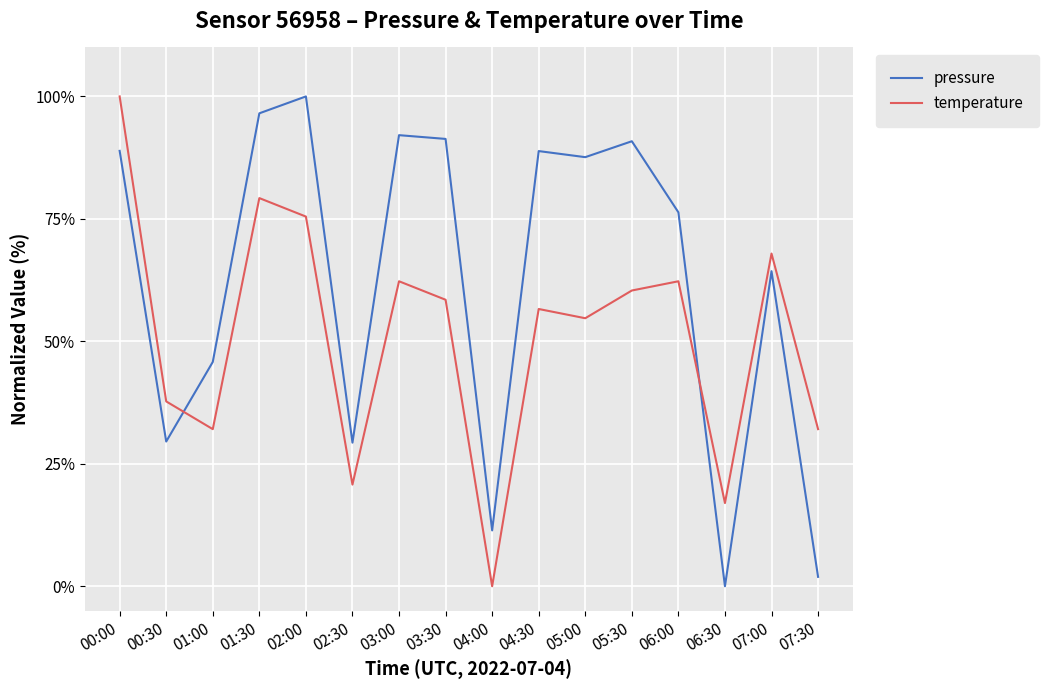

List the series in order of their overall mean, lowest first.

temperature, pressure